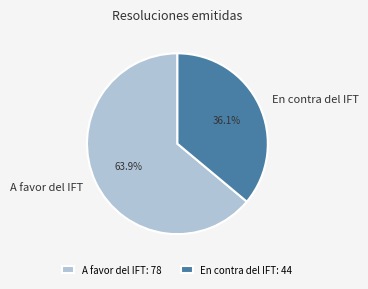

Is A favor del IFT the majority of the pie?

Yes